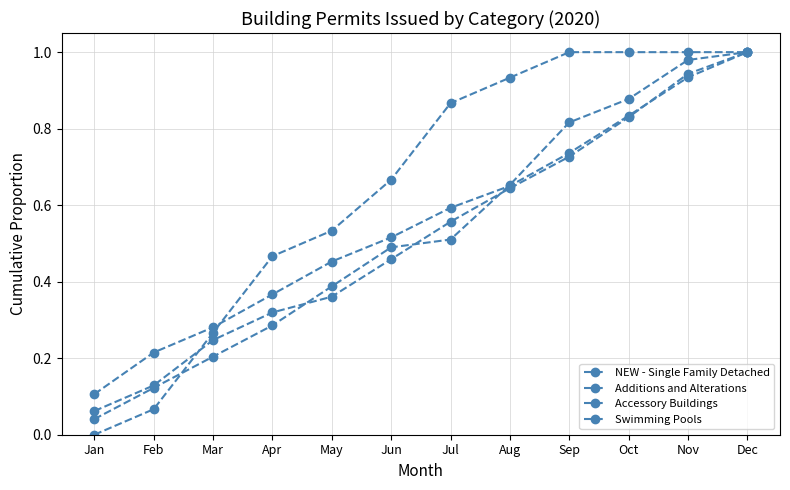

How many times do Accessory Buildings and Additions and Alterations cross each other?

1